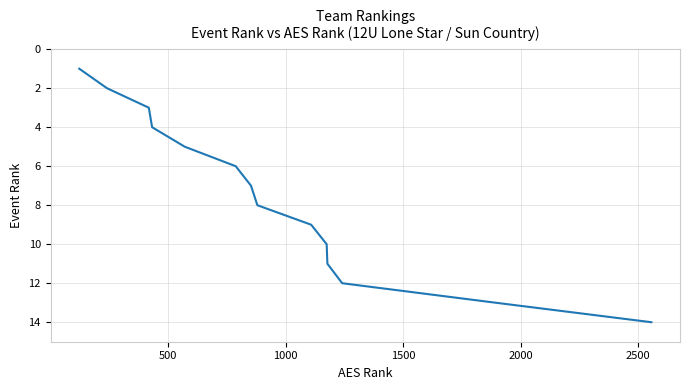

What is the sum of all values?

105